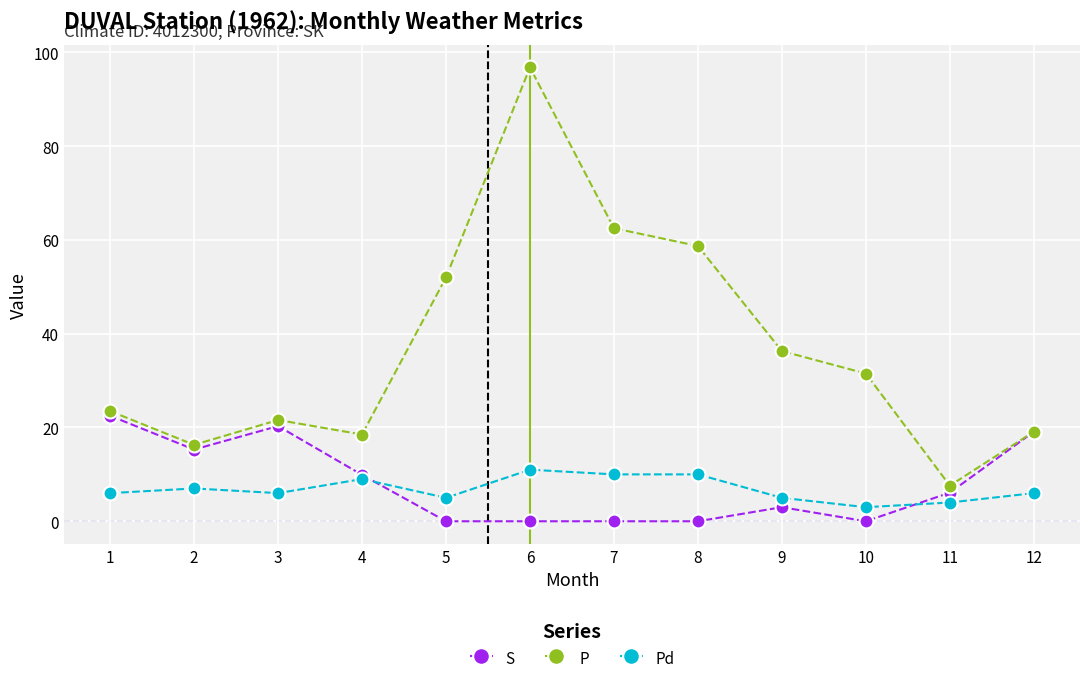

List the series in order of their peak value, highest first.

P, S, Pd